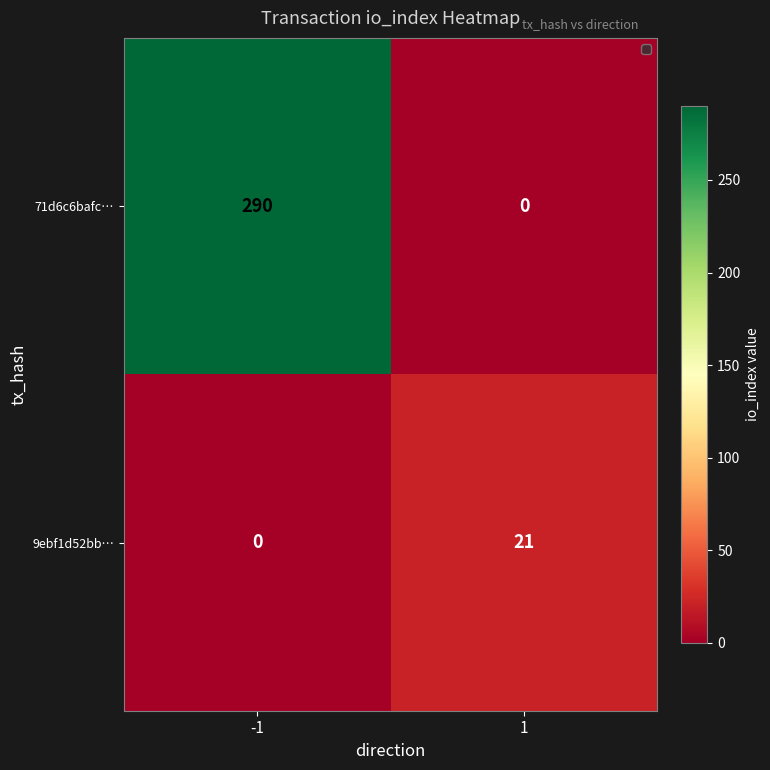

Is it true that 71d6c6bafc… equals 181 at -1?

False